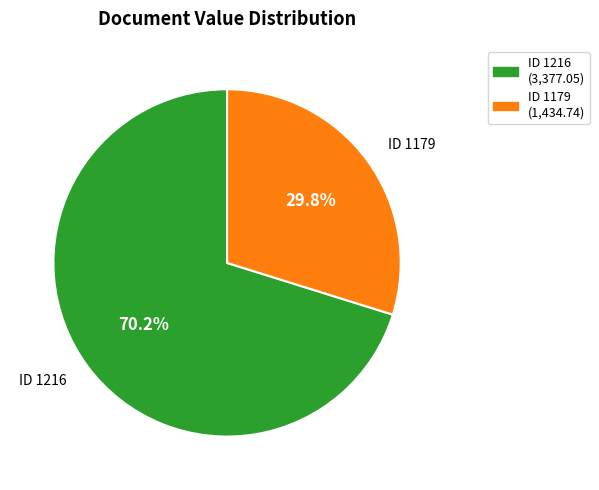

Is there a majority slice in this chart?

Yes